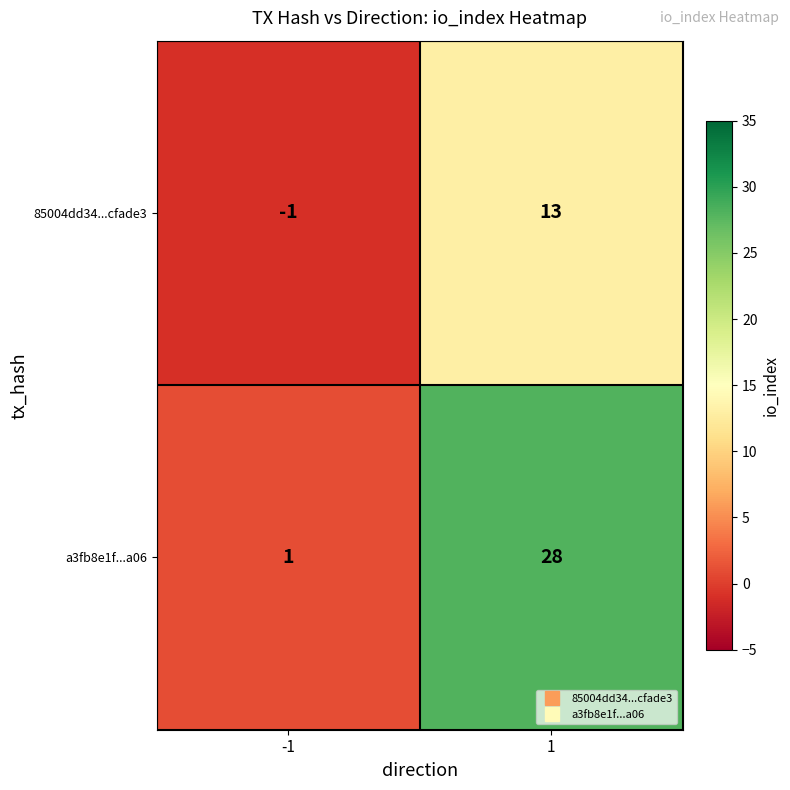

Which series has the largest range (max minus min)?

a3fb8e1f...a06